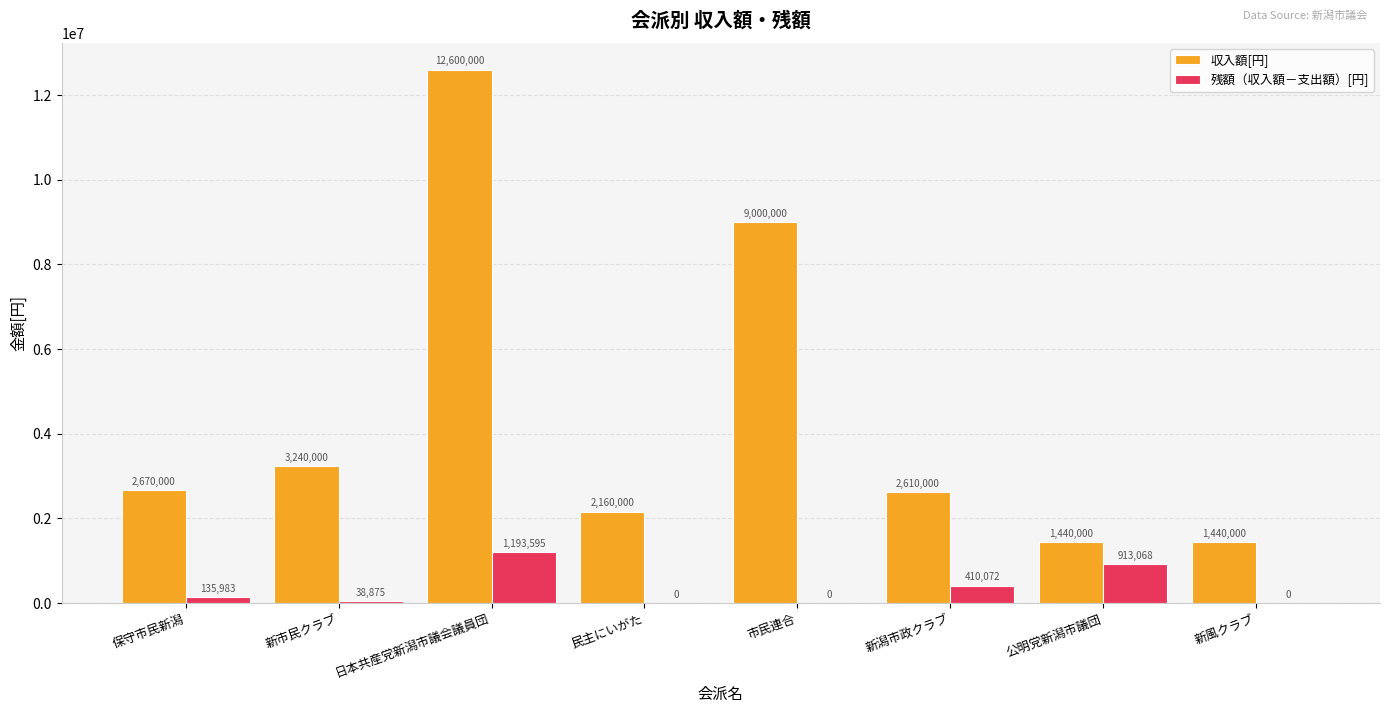

What is the total value across all series at 新潟市政クラブ?

3020072